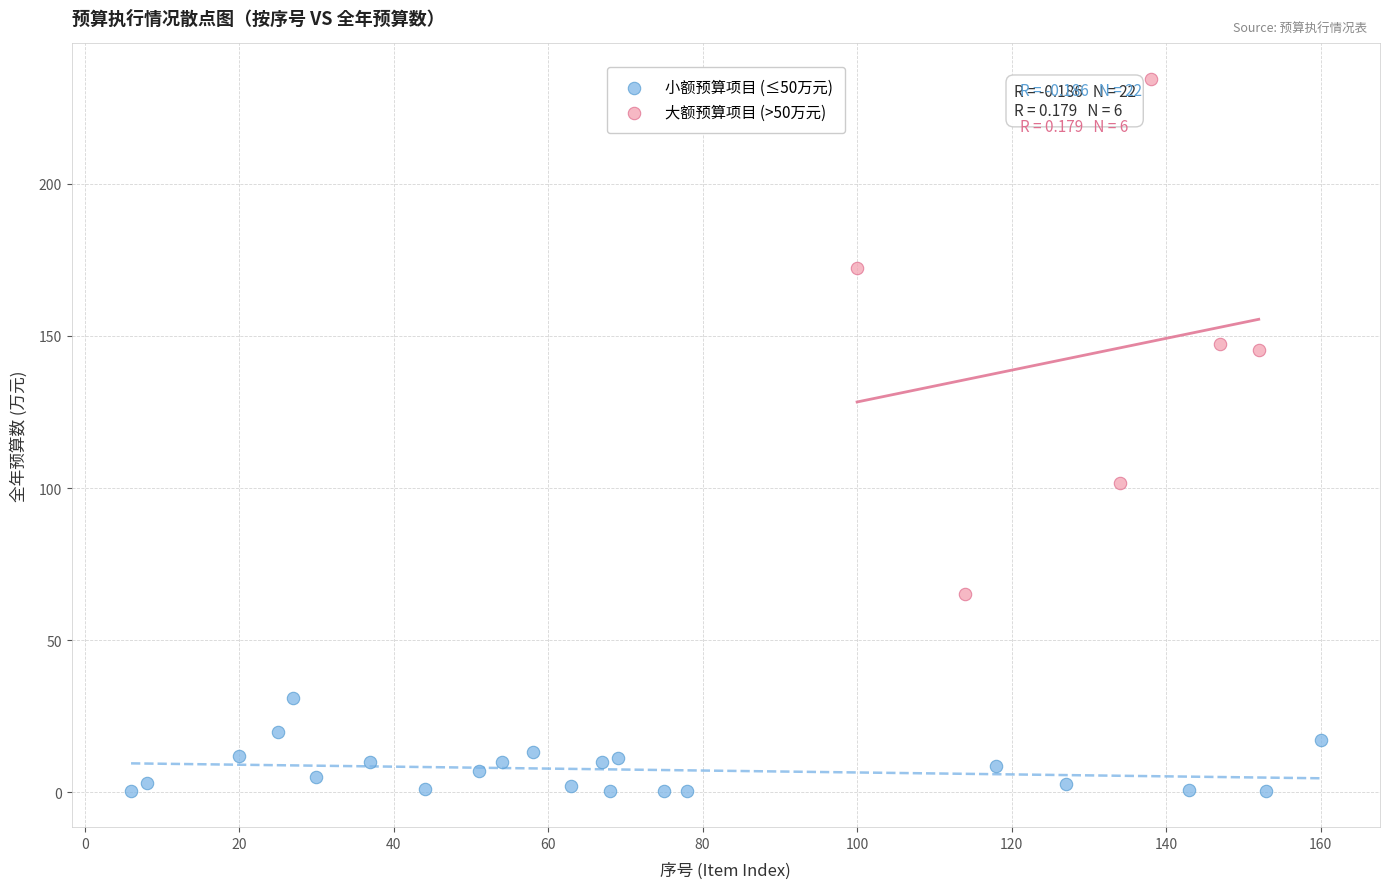

Which series has the widest spread of Y values?

大额预算项目 (>50万元)